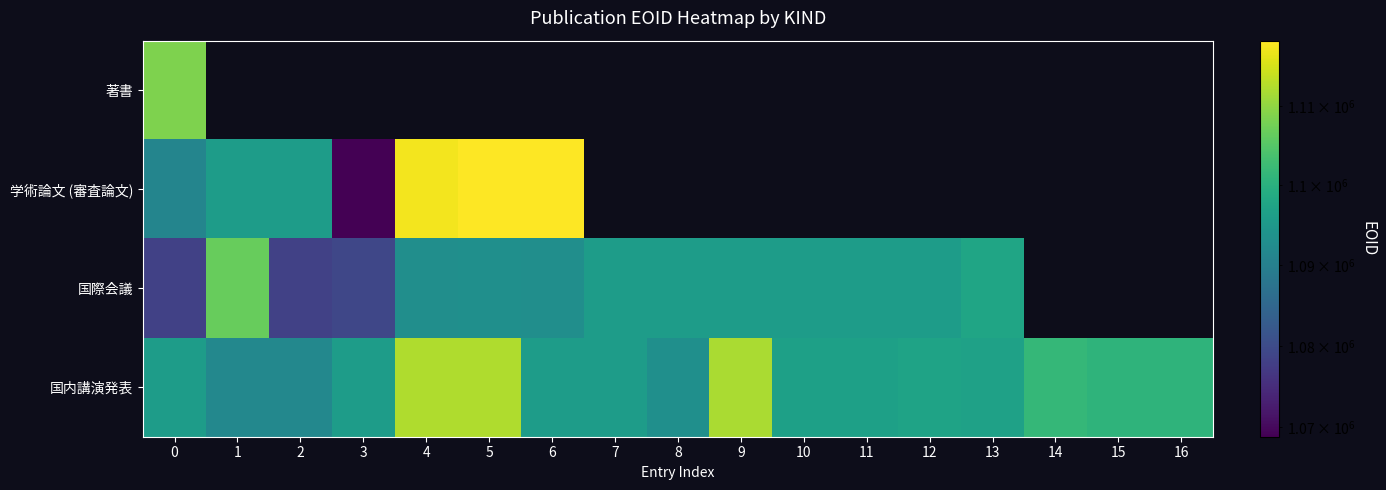

What is the smallest value displayed?

1068833.0